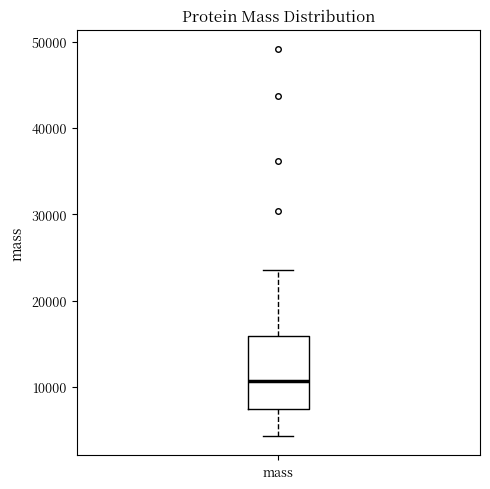

Read this box plot against the y-axis: the position of the median line, the range covered by the box, and the ends of both whiskers. The values are not printed on the chart, so give them approximately, as read against the axis.

median 11000, box 7000 to 16000, whiskers 4000 to 24000